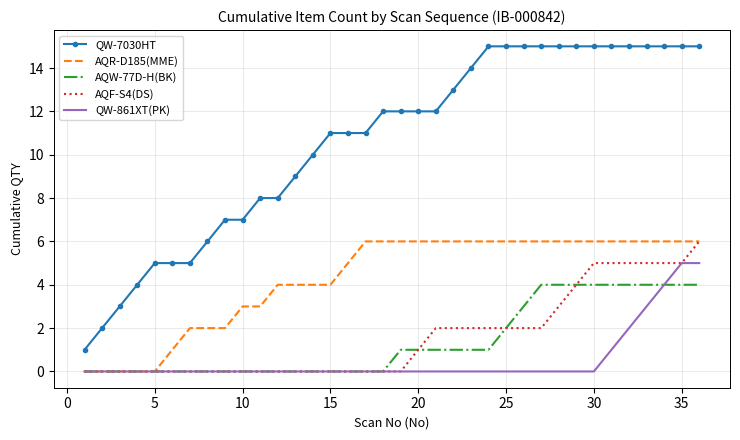

Which series has the largest total across all categories?

QW-7030HT